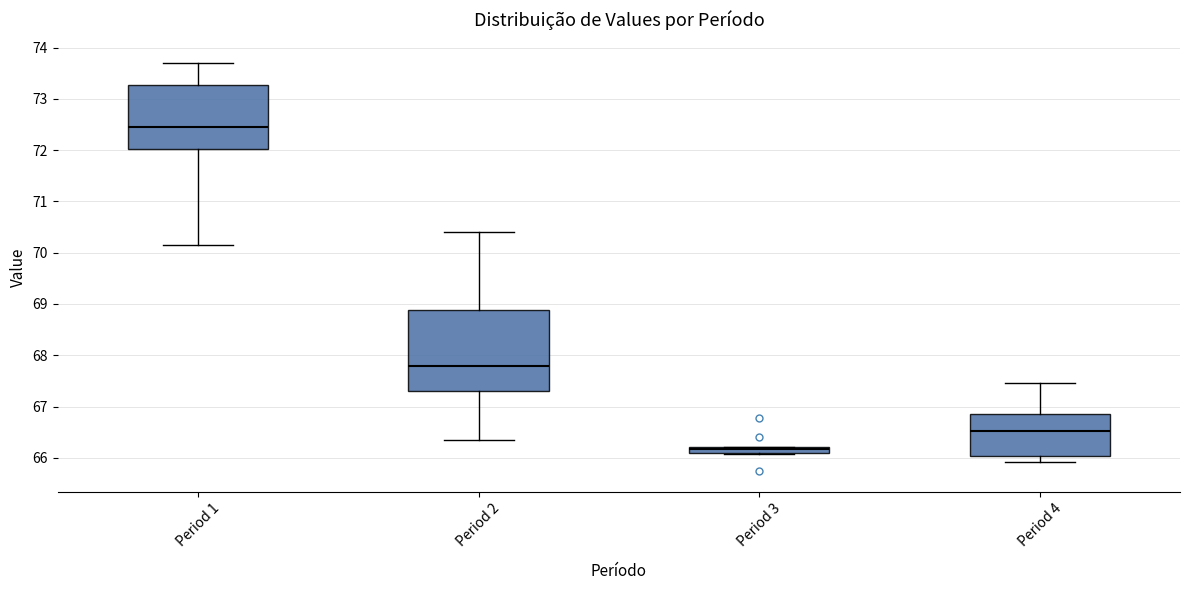

Where is the upper edge of the box for Period 2 on the y-axis? The values are not printed on the chart, so give them approximately, as read against the axis.

68.9